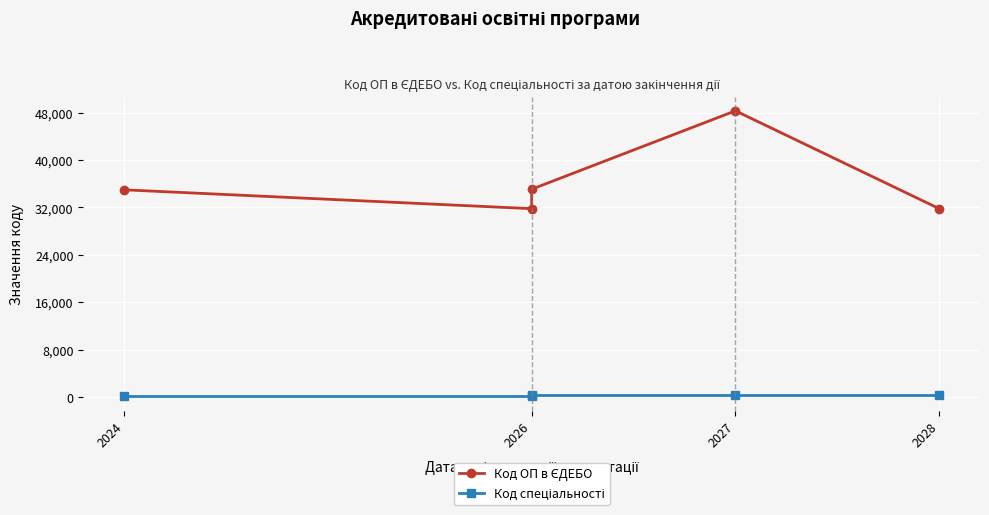

Read the Код ОП в ЄДЕБО value at 2026.

31796